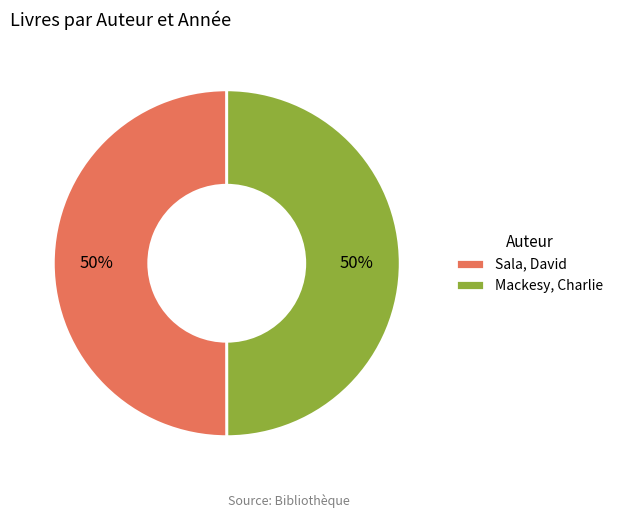

To the nearest percent, what portion does Sala, David represent?

50%